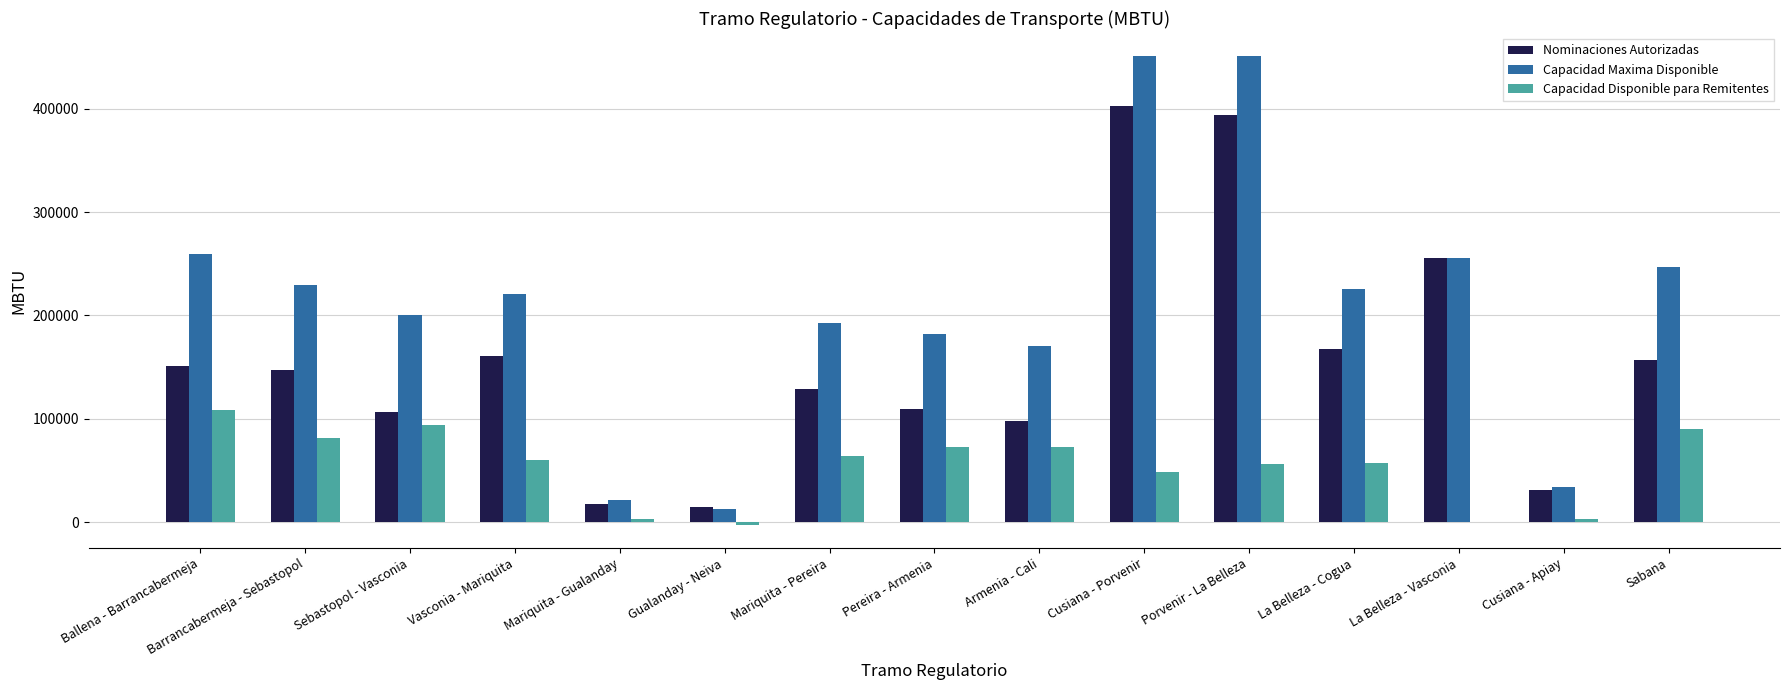

What is the sum of the Capacidad Disponible para Remitentes values at Barrancabermeja - Sebastopol and Vasconia - Mariquita?

142262.4